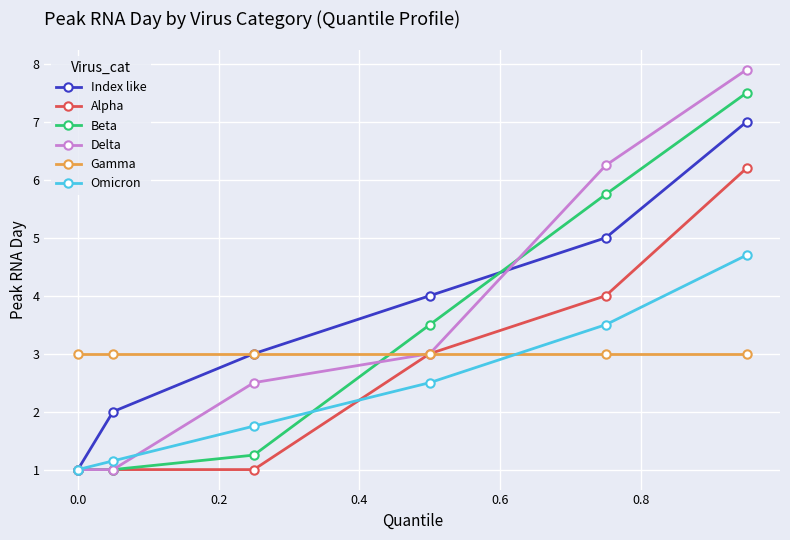

Does the chart have visible grid lines?

Yes